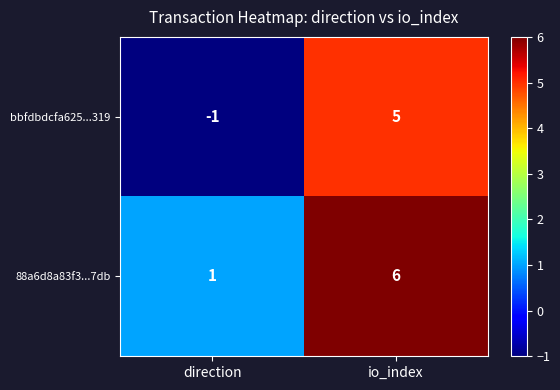

What is the total value across all series at io_index?

11